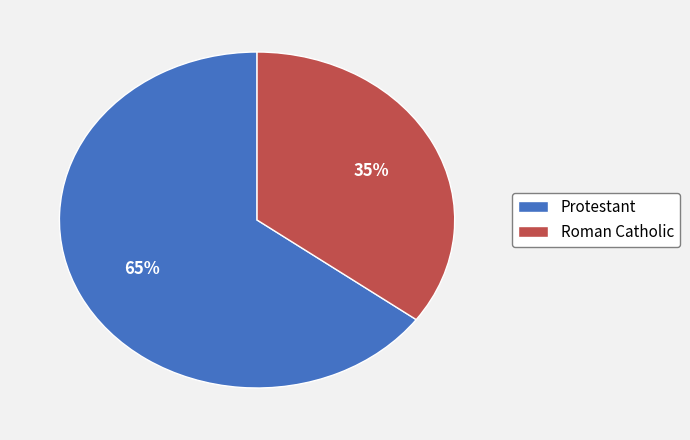

How many segments does this pie chart have?

2